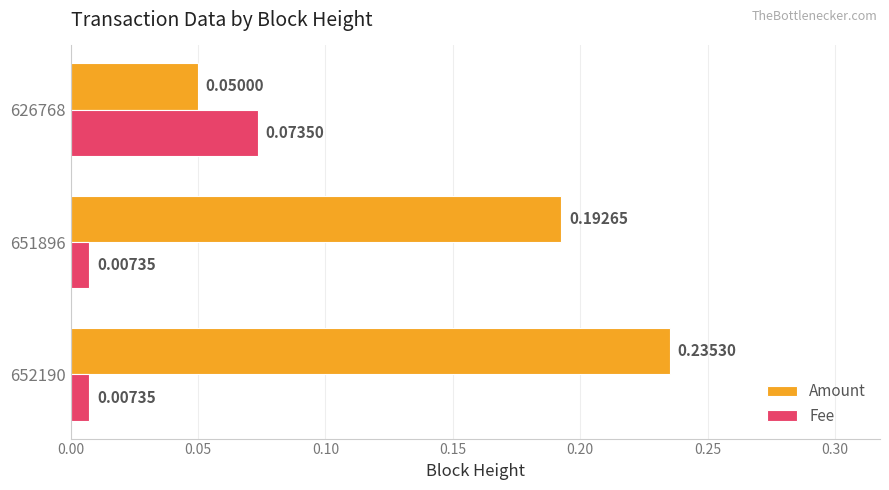

What are all the series names shown in the legend?

Amount, Fee